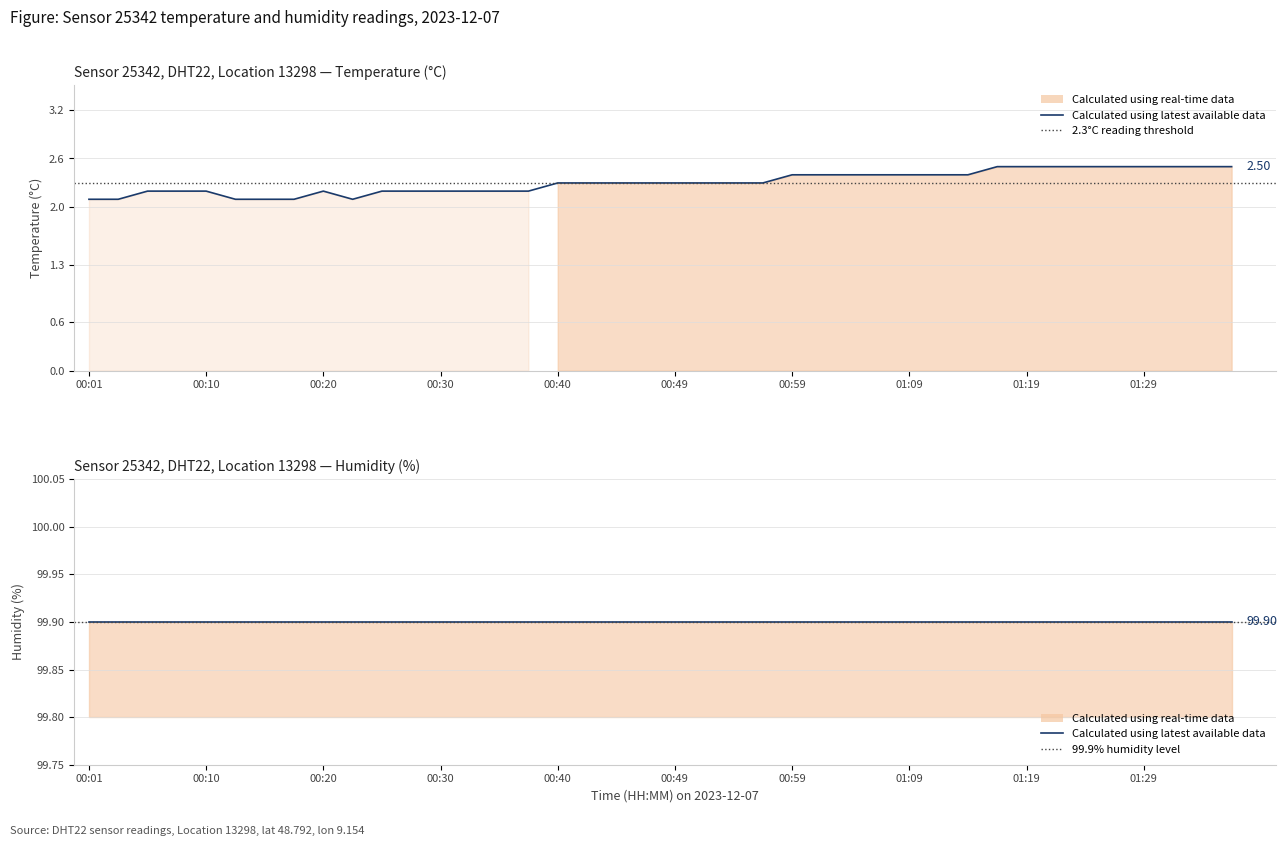

Reading left to right, transcribe all the data shown in this chart.

00:01=2.1	00:03=2.1	00:05=2.2	00:08=2.2	00:10=2.2	00:13=2.1	00:15=2.1	00:18=2.1	00:20=2.2	00:22=2.1	00:25=2.2	00:27=2.2	00:30=2.2	00:32=2.2	00:35=2.2	00:37=2.2	00:40=2.3	00:42=2.3	00:44=2.3	00:47=2.3	00:49=2.3	00:52=2.3	00:54=2.3	00:57=2.3	00:59=2.4	01:02=2.4	01:04=2.4	01:06=2.4	01:09=2.4	01:11=2.4	01:14=2.4	01:16=2.5	01:19=2.5	01:21=2.5	01:24=2.5	01:26=2.5	01:29=2.5	01:31=2.5	01:33=2.5	01:36=2.5